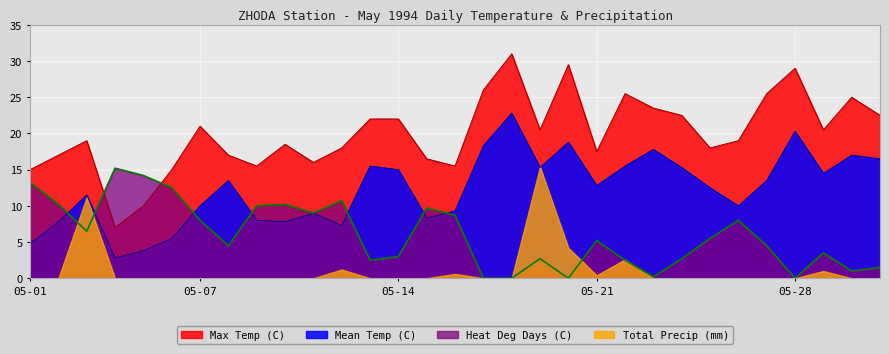

Where does the Max Temp (C) series first go above 19?

05-07